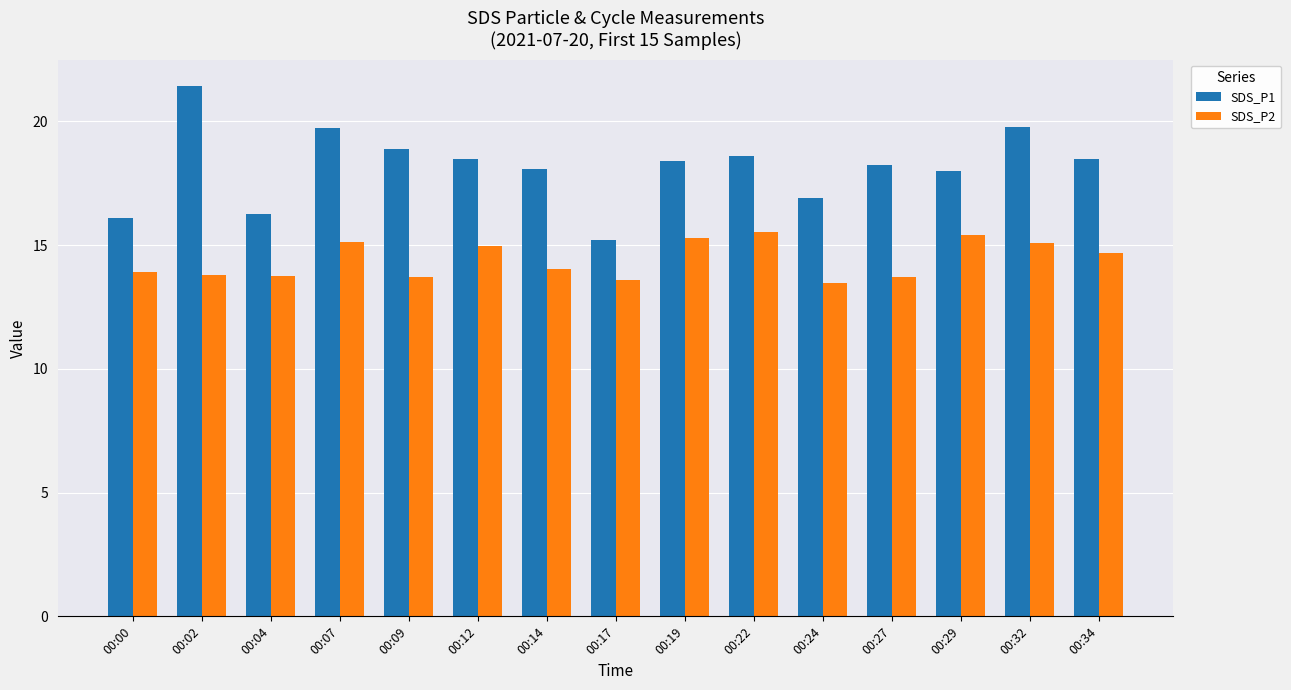

Is the value of SDS_P2 at 00:32 greater than the value of SDS_P1 at 00:32?

No